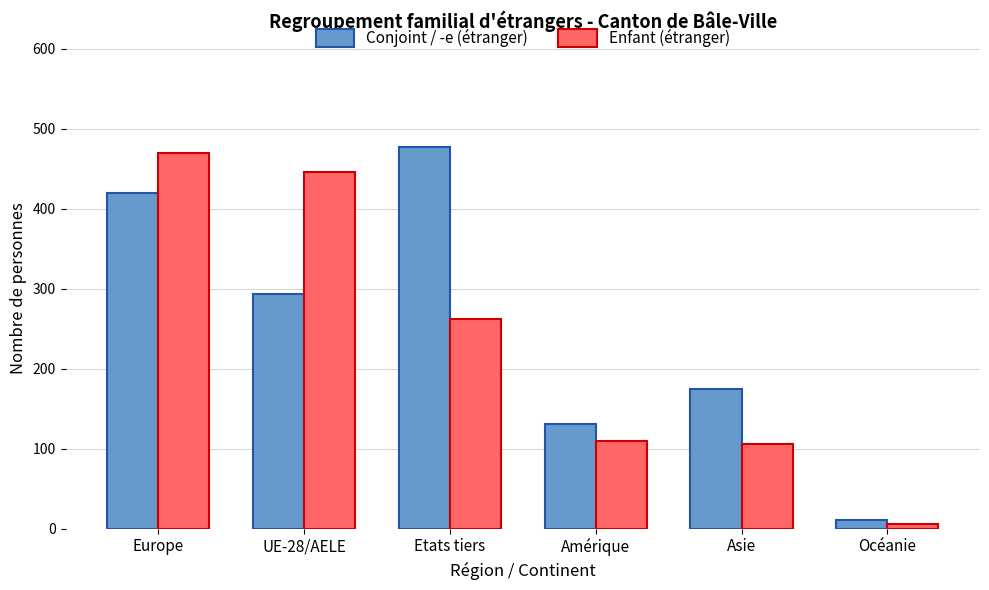

What is the greatest value displayed?

477